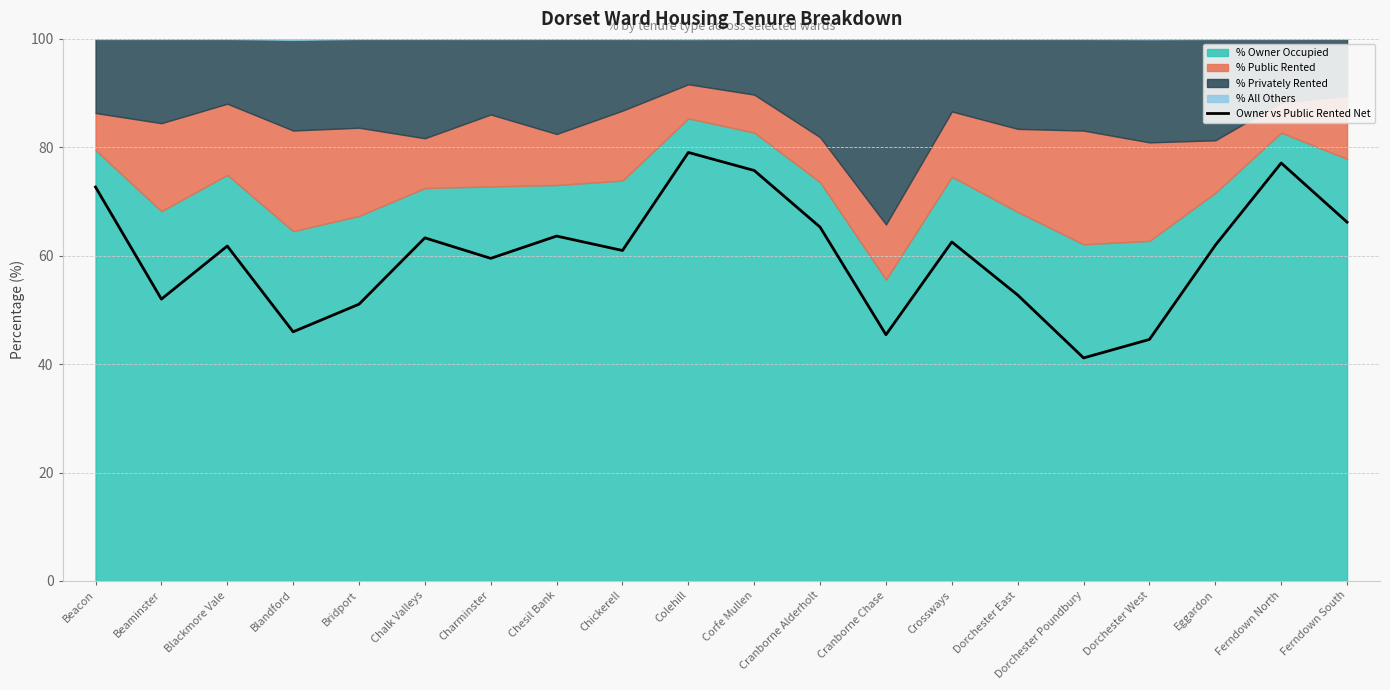

The value at Crossways is 35.2. True or false?

False